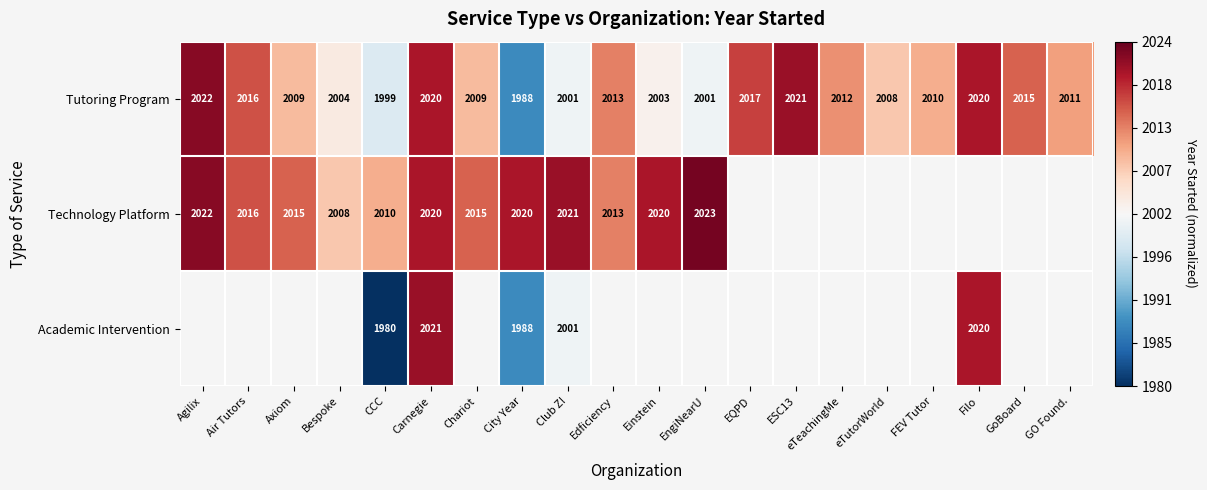

Where does the Tutoring Program series first go above 2011?

Agilix